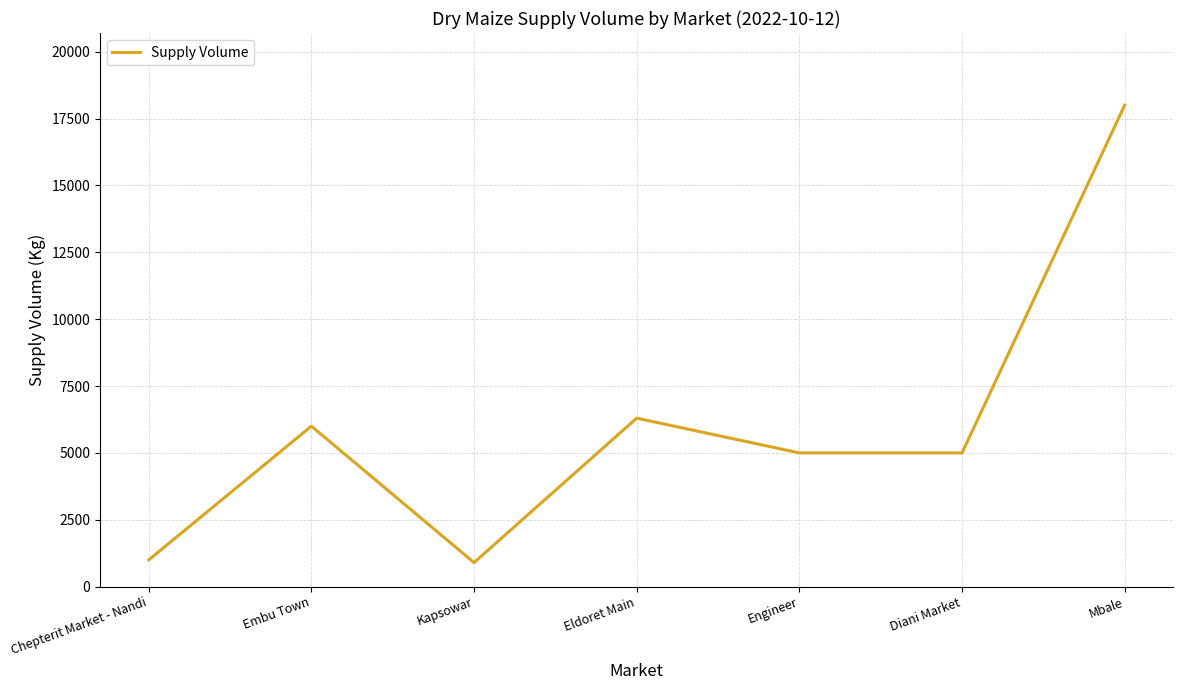

What is the difference between the values at Chepterit Market - Nandi and Eldoret Main?

5300